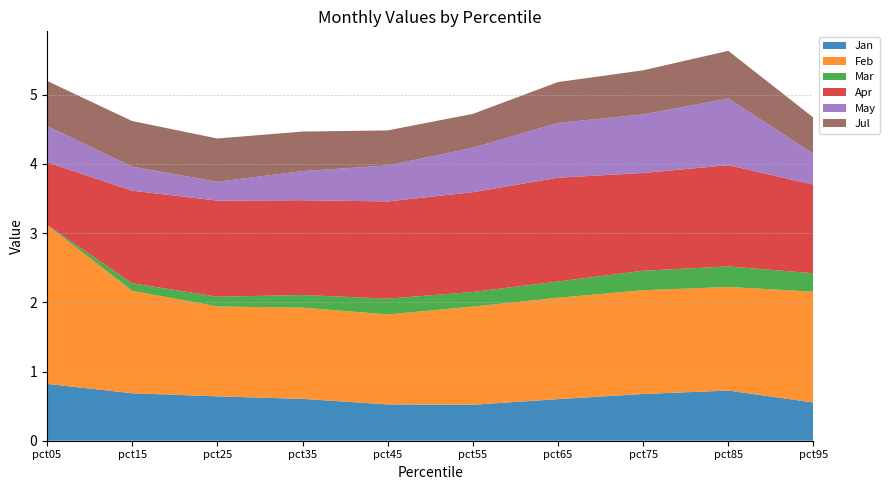

Reading left to right, transcribe all the data shown in this chart.

Jan: 0.8	0.7	0.6	0.6	0.5	0.5	0.6	0.7	0.7	0.6
Feb: 2.3	1.5	1.3	1.3	1.3	1.4	1.5	1.5	1.5	1.6
Mar: 0.0	0.1	0.1	0.2	0.2	0.2	0.2	0.3	0.3	0.3
Apr: 0.9	1.3	1.4	1.4	1.4	1.4	1.5	1.4	1.5	1.3
May: 0.5	0.3	0.3	0.4	0.5	0.6	0.8	0.8	1.0	0.4
Jul: 0.7	0.7	0.6	0.6	0.5	0.5	0.6	0.6	0.7	0.5